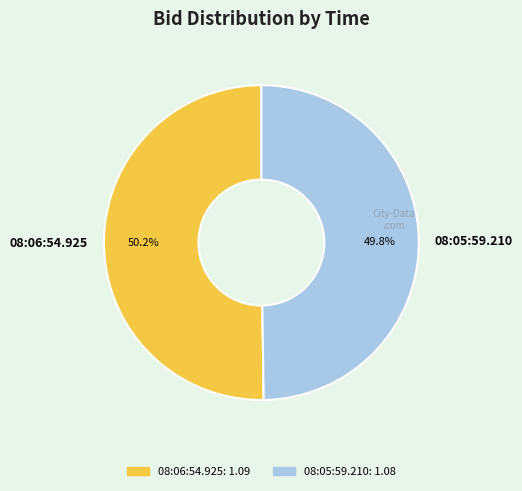

To the nearest percent, what portion does 08:06:54.925 represent?

50%